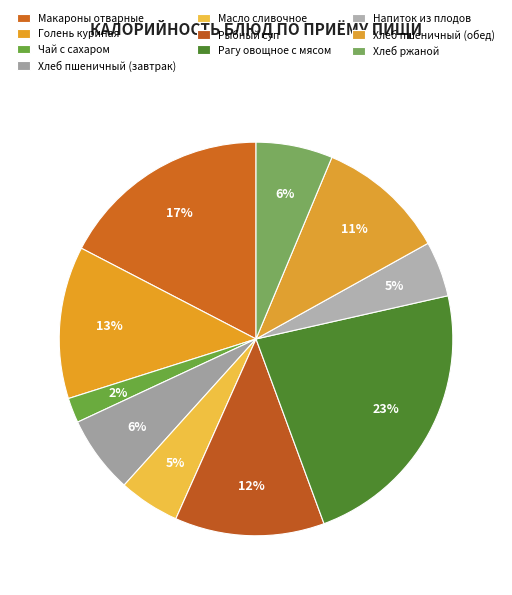

Does Масло сливочное represent more than half of the total?

No